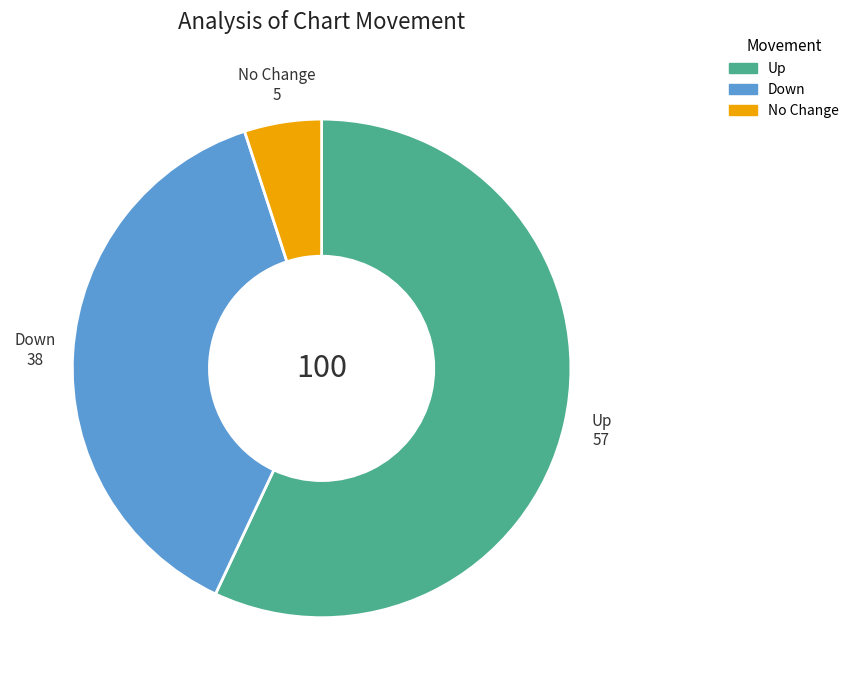

Does any single category account for the majority?

Yes